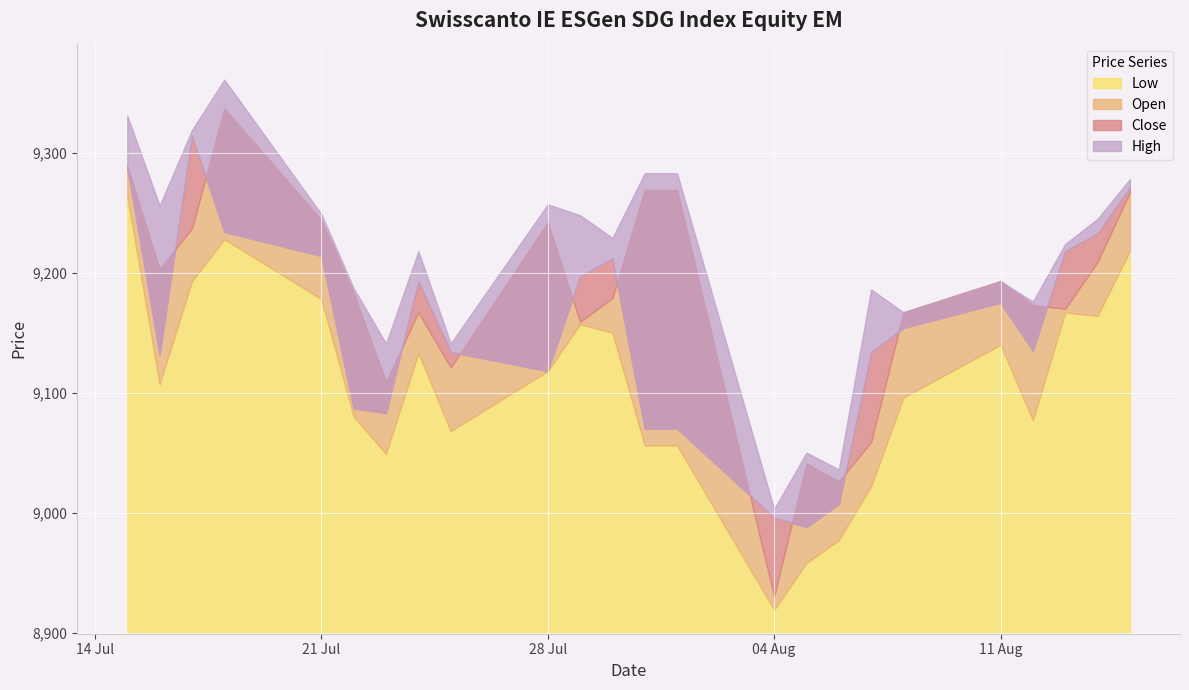

Reading right to left, what are all the values shown in this chart?

High: 15.08.2025=9278	14.08.2025=9245	13.08.2025=9224	12.08.2025=9176	11.08.2025=9193	08.08.2025=9167	07.08.2025=9186	06.08.2025=9036	05.08.2025=9050	04.08.2025=9003	01.08.2025=9283	31.07.2025=9283	30.07.2025=9229	29.07.2025=9248	28.07.2025=9257	25.07.2025=9141	24.07.2025=9218	23.07.2025=9141	22.07.2025=9187	21.07.2025=9249	18.07.2025=9361	17.07.2025=9319	16.07.2025=9256	15.07.2025=9331
Close: 15.08.2025=9271	14.08.2025=9233	13.08.2025=9218	12.08.2025=9135	11.08.2025=9175	08.08.2025=9154	07.08.2025=9134	06.08.2025=9007	05.08.2025=8988	04.08.2025=8996	01.08.2025=9070	31.07.2025=9070	30.07.2025=9212	29.07.2025=9197	28.07.2025=9118	25.07.2025=9134	24.07.2025=9193	23.07.2025=9083	22.07.2025=9087	21.07.2025=9214	18.07.2025=9234	17.07.2025=9314	16.07.2025=9132	15.07.2025=9288
Open: 15.08.2025=9267	14.08.2025=9209	13.08.2025=9170	12.08.2025=9173	11.08.2025=9193	08.08.2025=9167	07.08.2025=9059	06.08.2025=9026	05.08.2025=9041	04.08.2025=8930	01.08.2025=9269	31.07.2025=9269	30.07.2025=9179	29.07.2025=9159	28.07.2025=9242	25.07.2025=9121	24.07.2025=9167	23.07.2025=9109	22.07.2025=9183	21.07.2025=9244	18.07.2025=9337	17.07.2025=9237	16.07.2025=9203	15.07.2025=9289
Low: 15.08.2025=9218	14.08.2025=9164	13.08.2025=9167	12.08.2025=9077	11.08.2025=9140	08.08.2025=9096	07.08.2025=9022	06.08.2025=8977	05.08.2025=8958	04.08.2025=8919	01.08.2025=9056	31.07.2025=9056	30.07.2025=9150	29.07.2025=9157	28.07.2025=9118	25.07.2025=9068	24.07.2025=9133	23.07.2025=9049	22.07.2025=9080	21.07.2025=9178	18.07.2025=9228	17.07.2025=9193	16.07.2025=9107	15.07.2025=9264